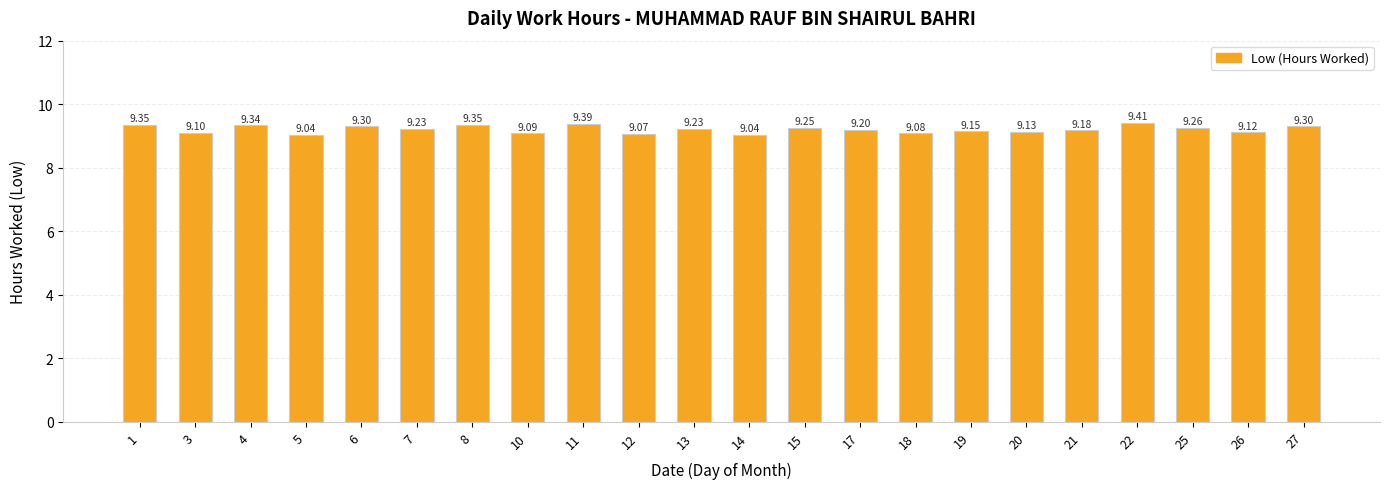

What is the sum of the values at 5 and 1?

18.4